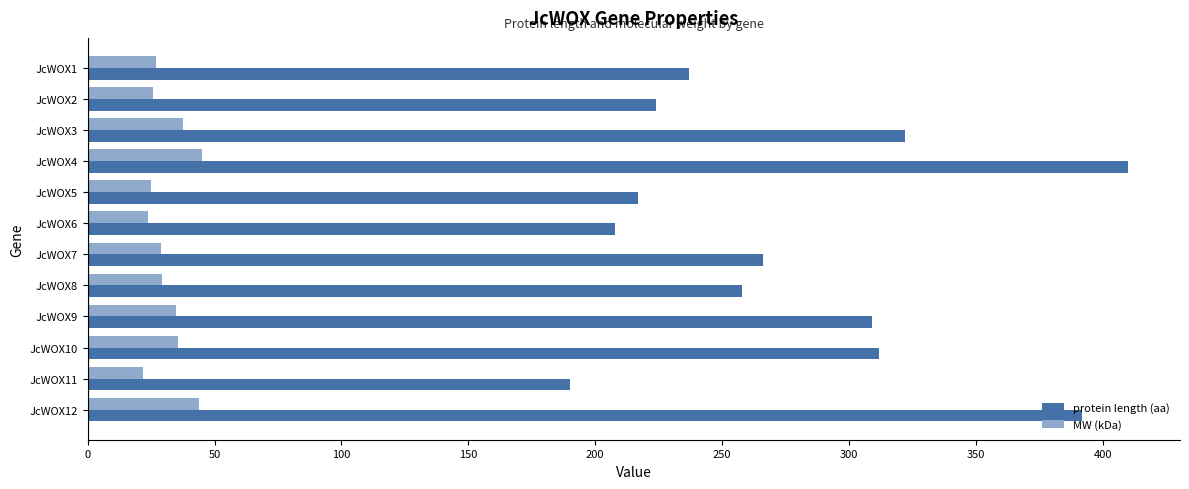

What is the minimum value for MW (kDa)?

21.7